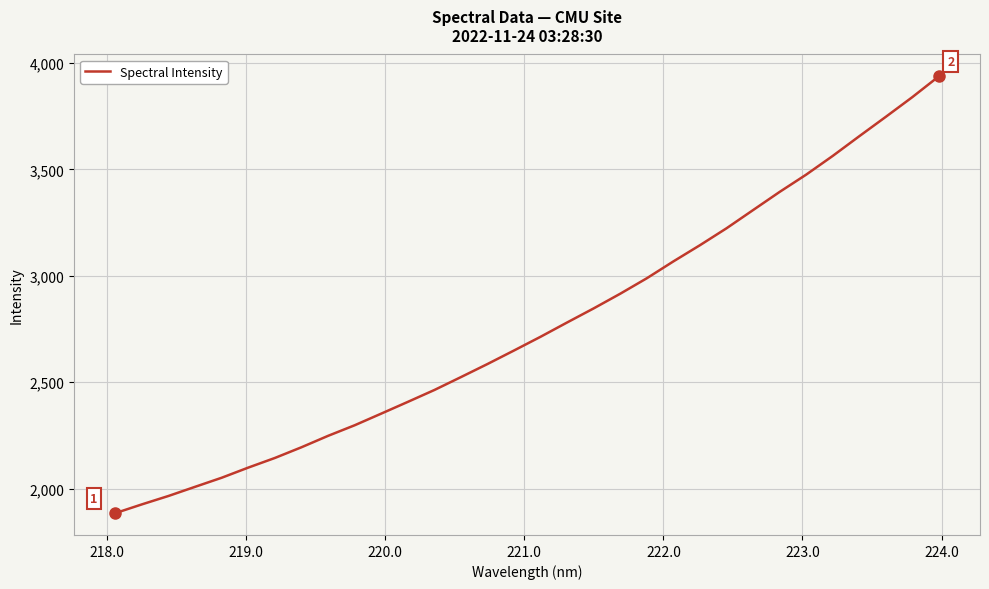

What is the difference between the maximum and minimum values?

2053.4